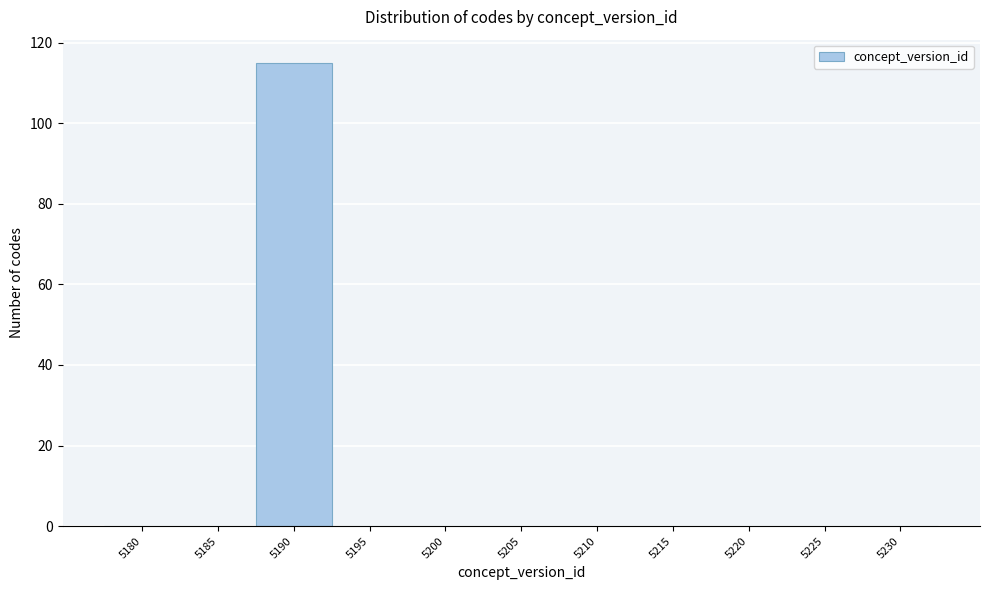

Reading left to right, list all the values displayed in this chart.

5180=0	5185=0	5190=115	5195=0	5200=0	5205=0	5210=0	5215=0	5220=0	5225=0	5230=0